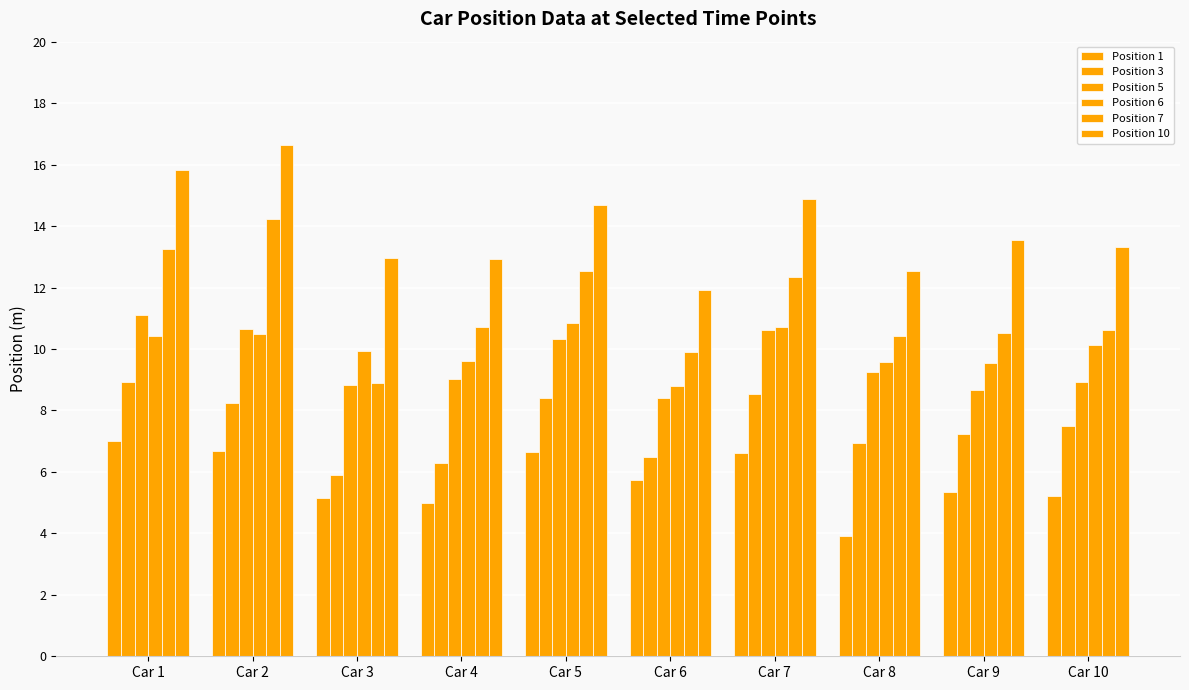

Is it true that Position 3 equals 8.2 at Car 2?

True